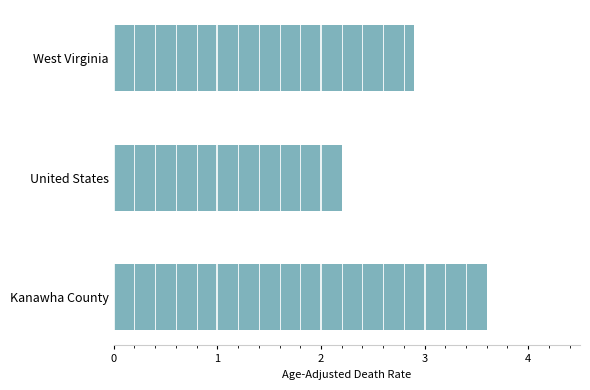

What is the difference between the second highest and minimum values?

0.7